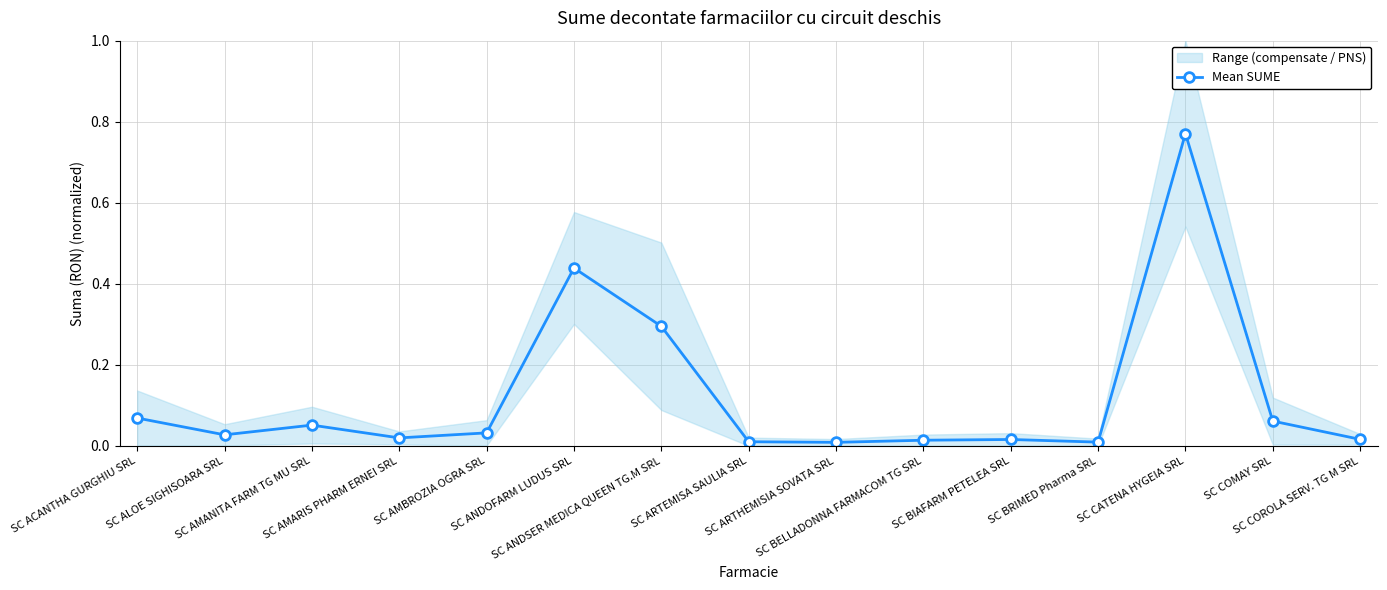

List the labels in order of value, smallest first.

SC ARTHEMISIA SOVATA SRL, SC BRIMED Pharma SRL, SC ARTEMISA SAULIA SRL, SC BELLADONNA FARMACOM TG SRL, SC BIAFARM PETELEA SRL, SC COROLA SERV. TG M SRL, SC AMARIS PHARM ERNEI SRL, SC ALOE SIGHISOARA SRL, SC AMBROZIA OGRA SRL, SC AMANITA FARM TG MU SRL, SC COMAY SRL, SC ACANTHA GURGHIU SRL, SC ANDSER MEDICA QUEEN TG.M SRL, SC ANDOFARM LUDUS SRL, SC CATENA HYGEIA SRL